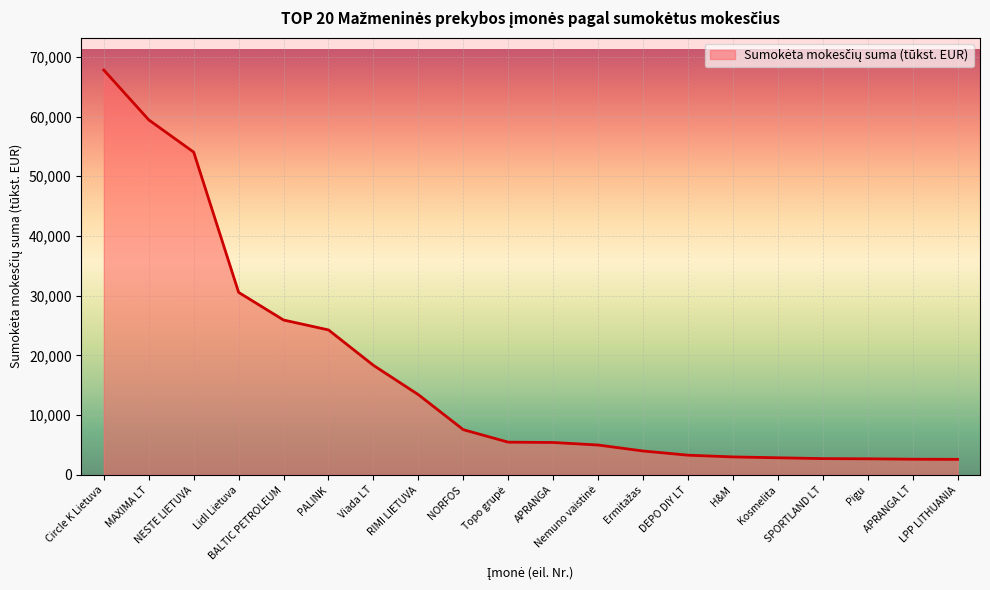

How many distinct data groups are displayed?

1